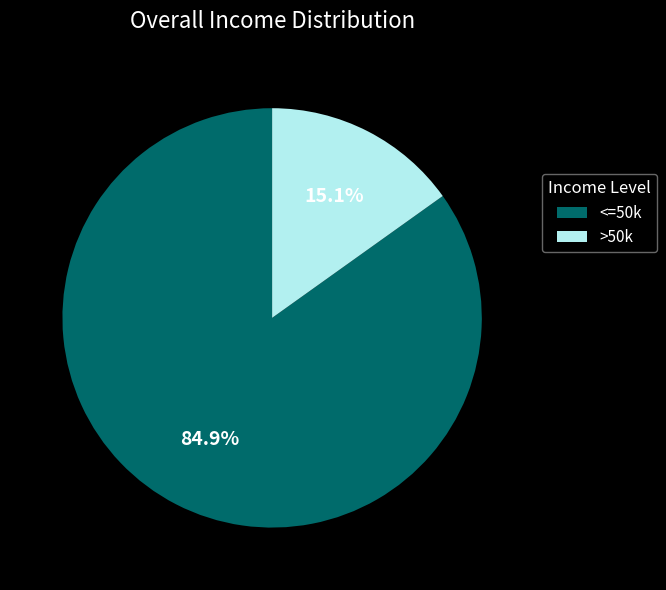

Is there a majority slice in this chart?

Yes